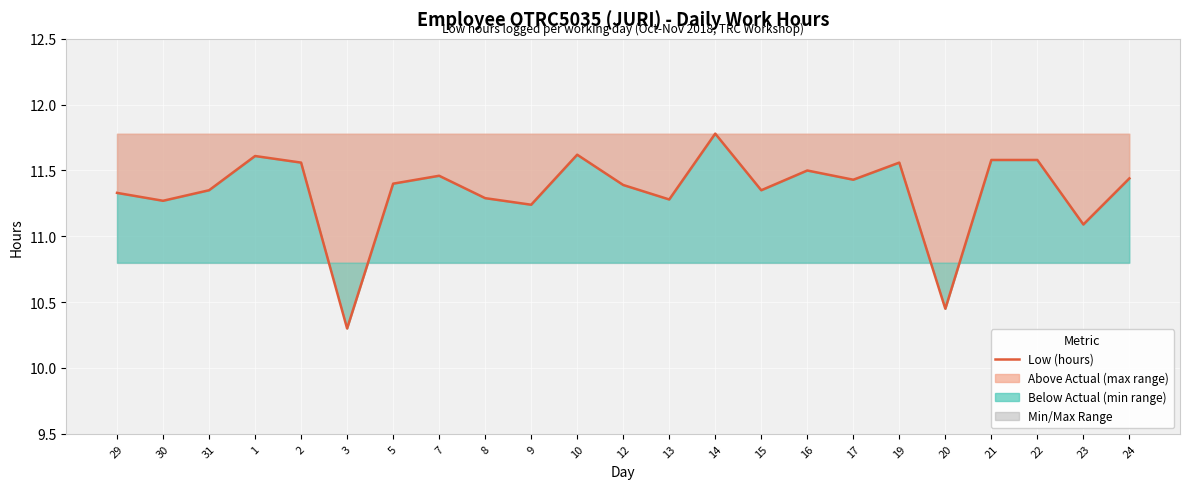

Read the value at 13.

11.3